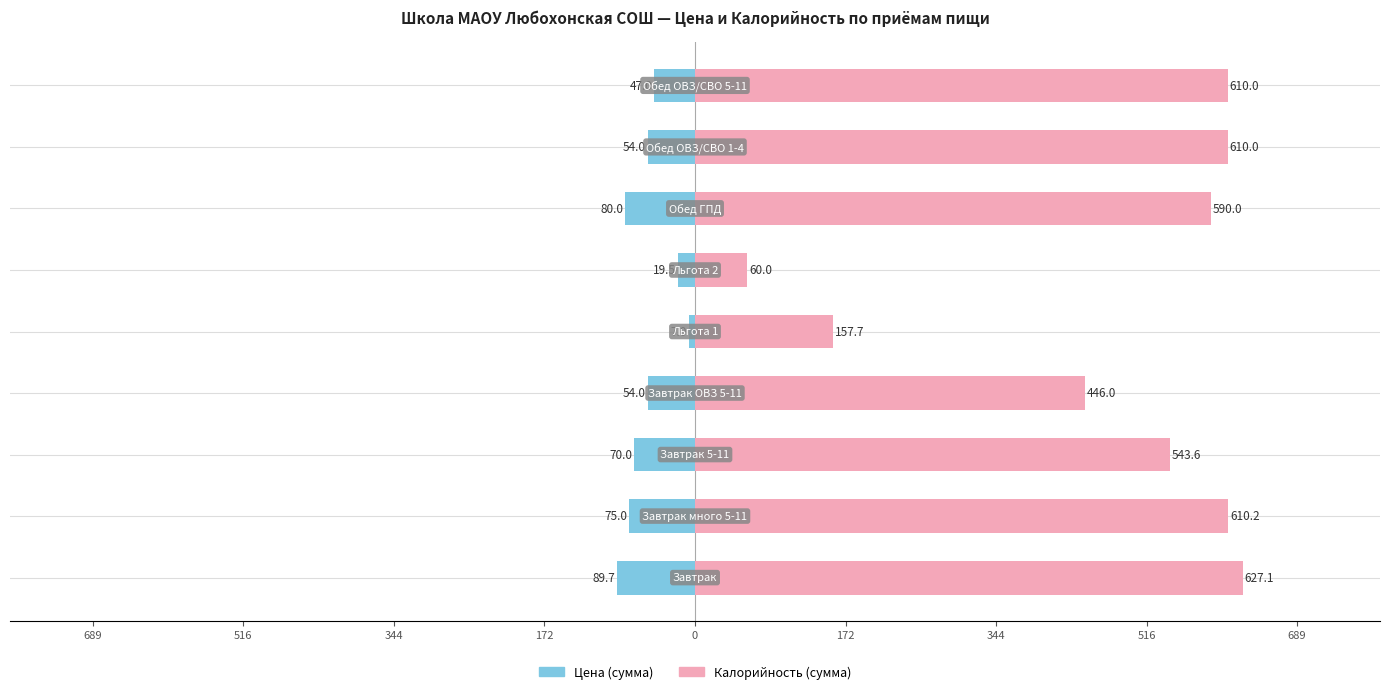

What are all the series names shown in the legend?

Цена (сумма), Калорийность (сумма)